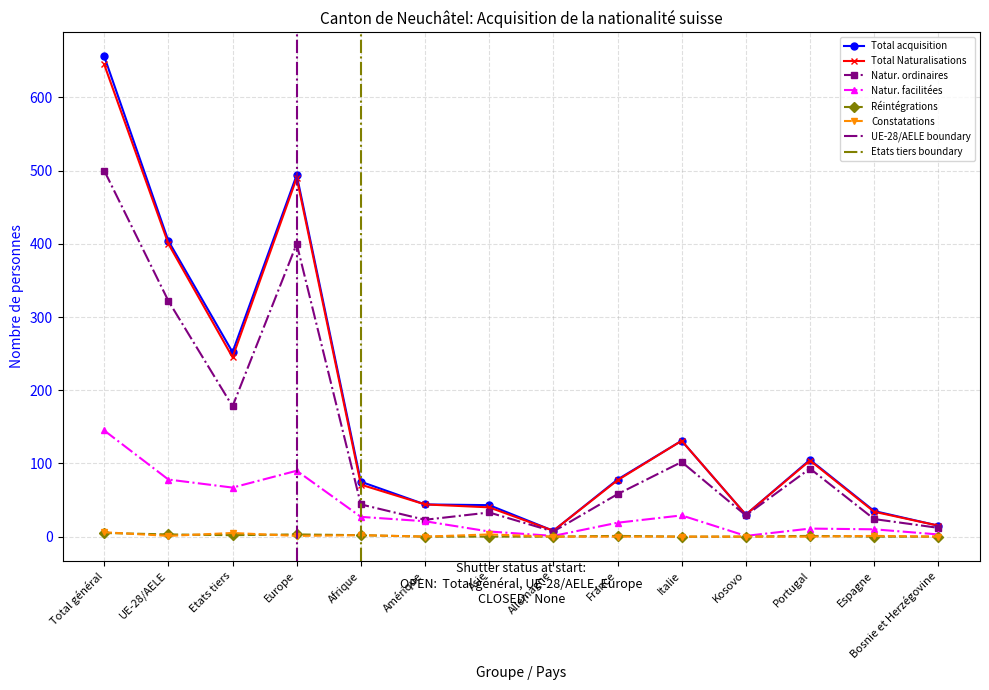

At which category does Réintégrations reach its first local valley?

Etats tiers